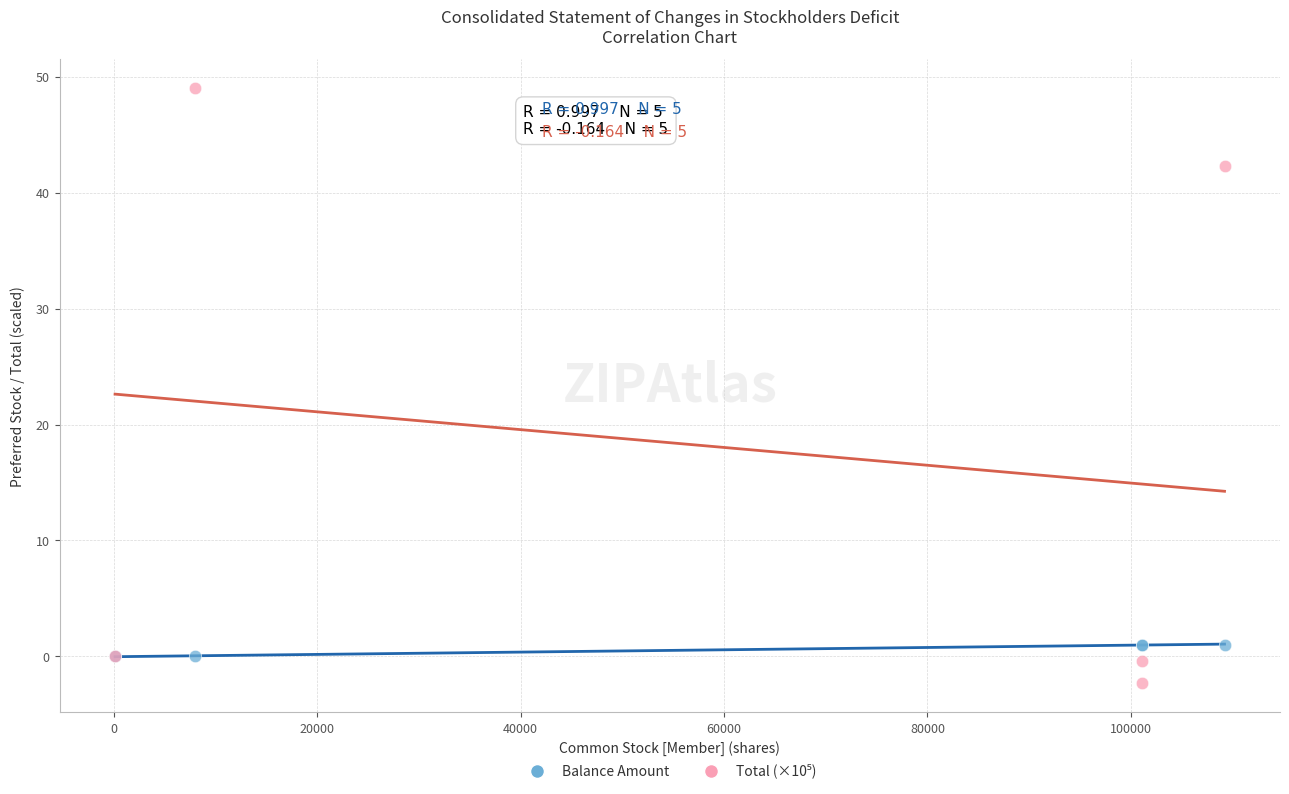

Across all series, what Y value is closest to 23?

42.3